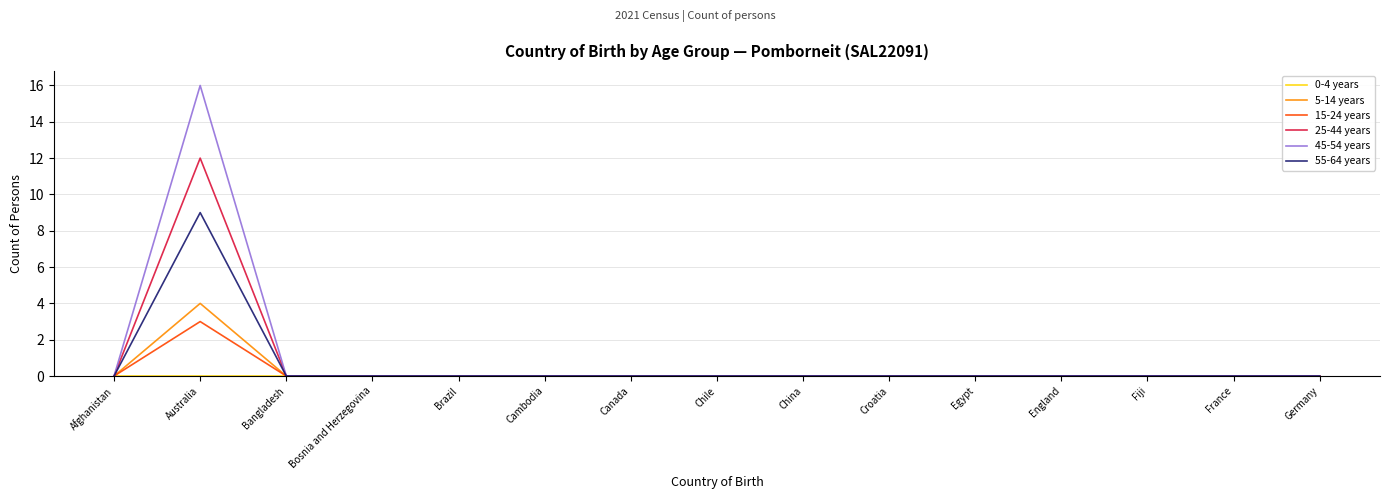

What position from the right is Australia?

14